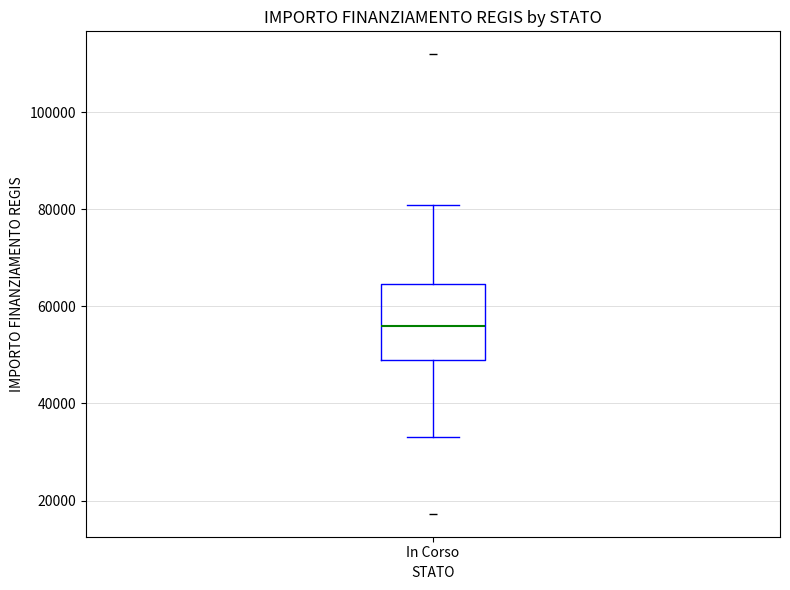

Where is the upper edge of the box for In Corso on the y-axis? The values are not printed on the chart, so give them approximately, as read against the axis.

64000